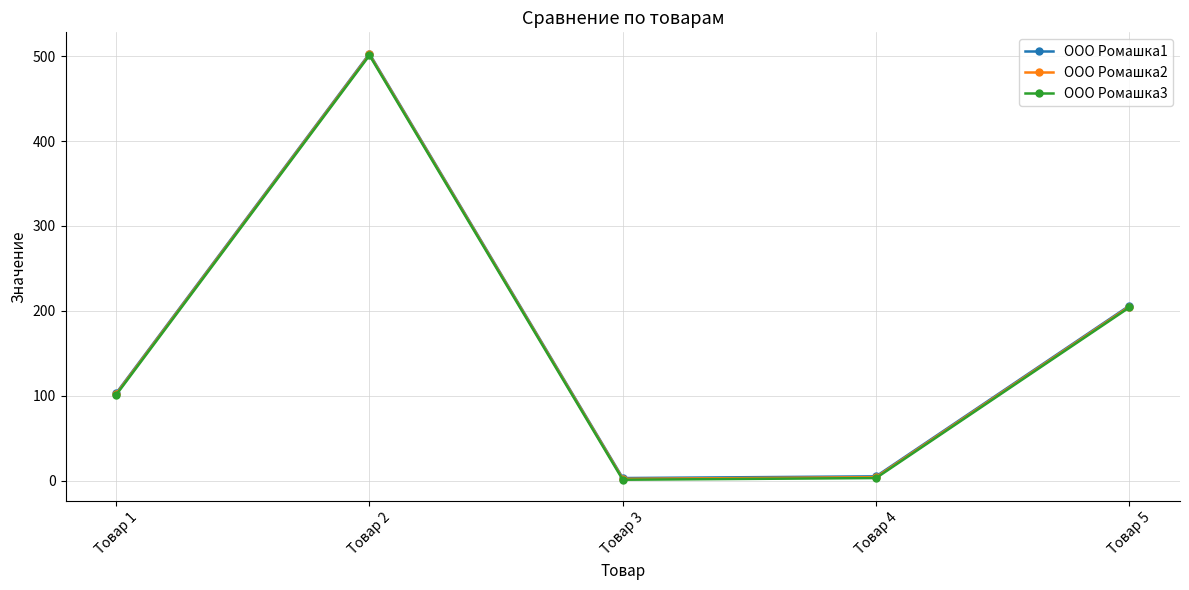

True or false: ООО Ромашка3 has more than 0 interior local peaks.

True